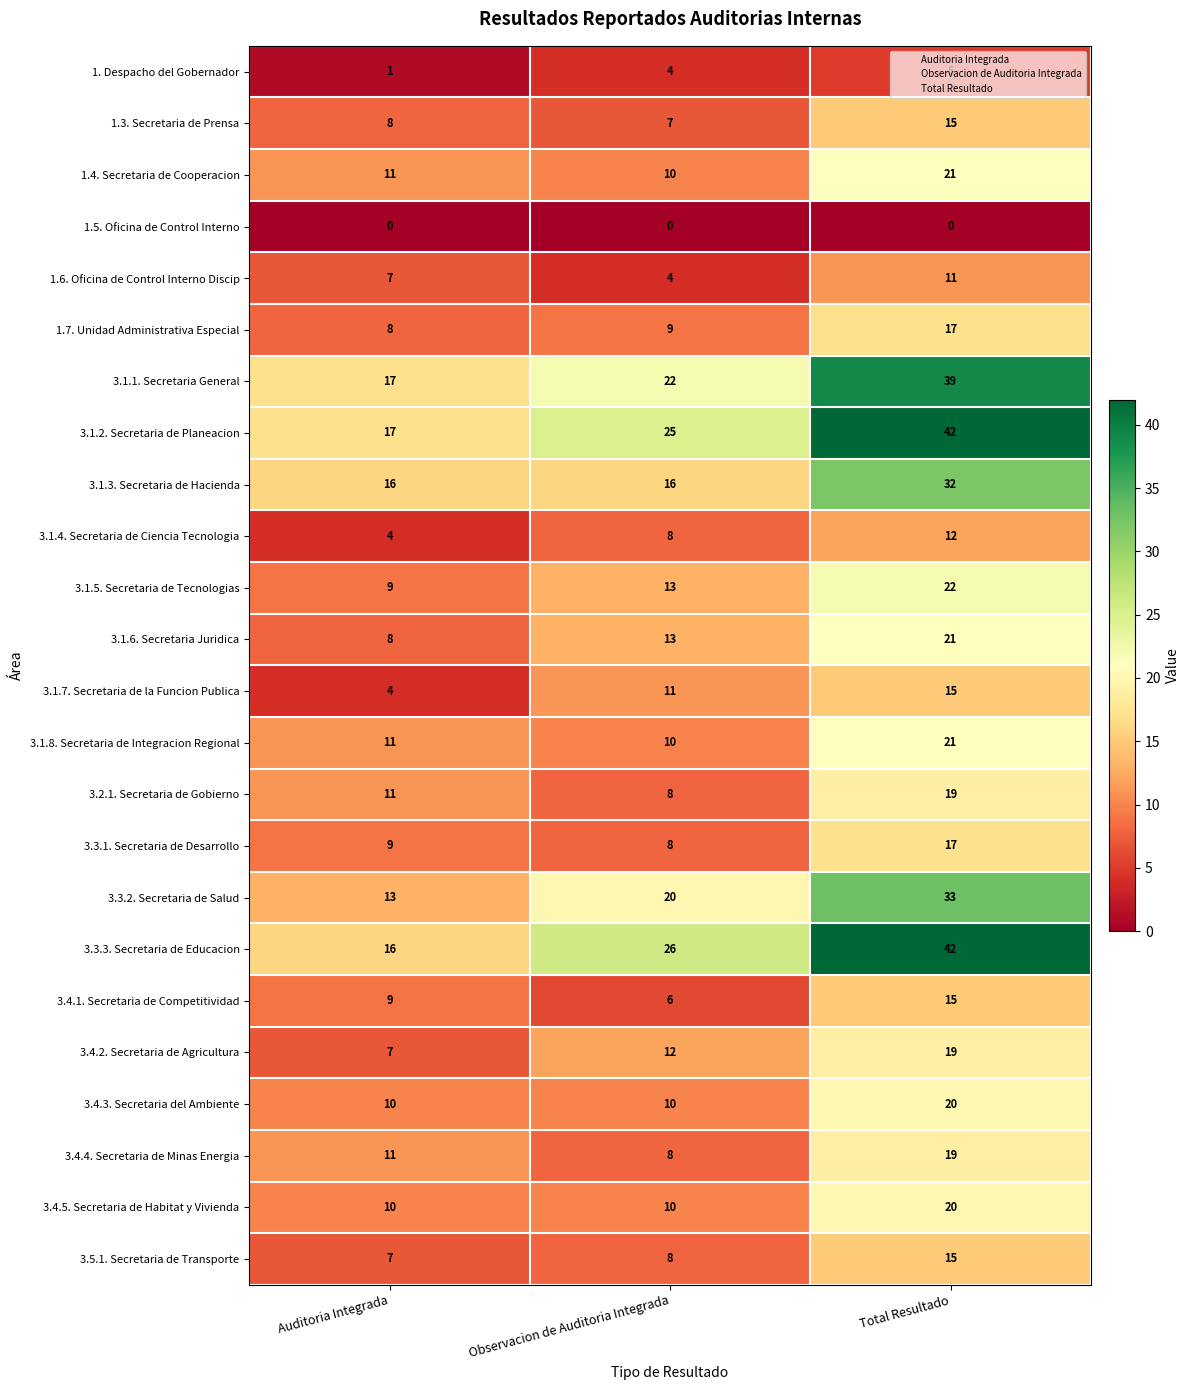

What is the difference between the maximum and second lowest values in the 3.1.8. Secretaria de Integracion Regional series?

10